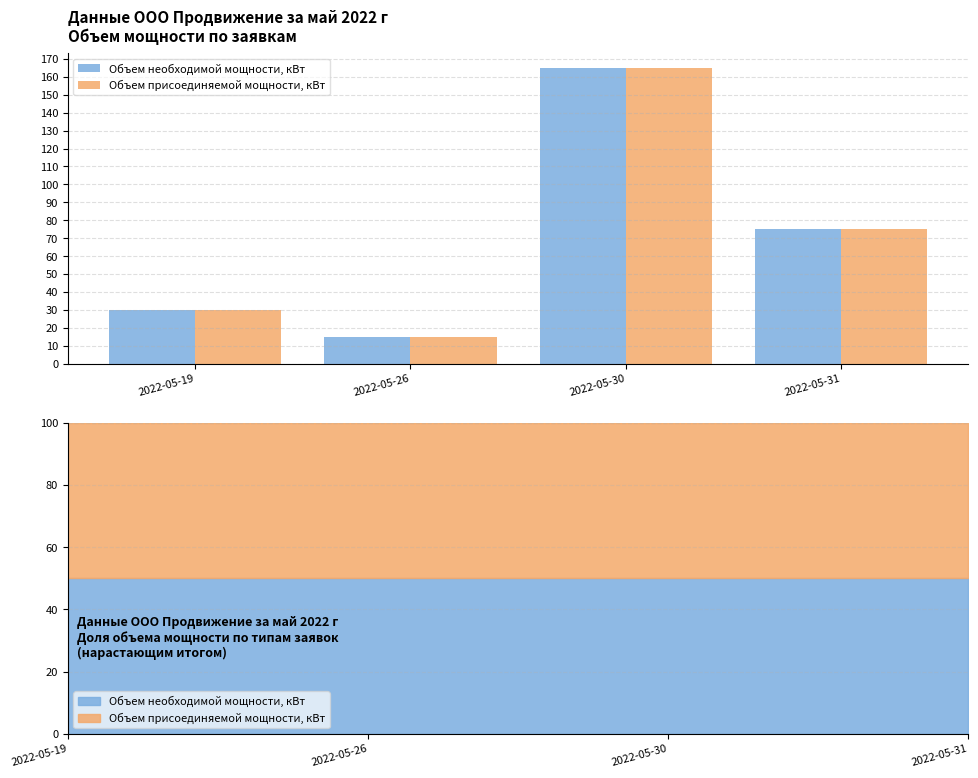

How many Объем необходимой мощности, кВт values are between 30 and 165?

3